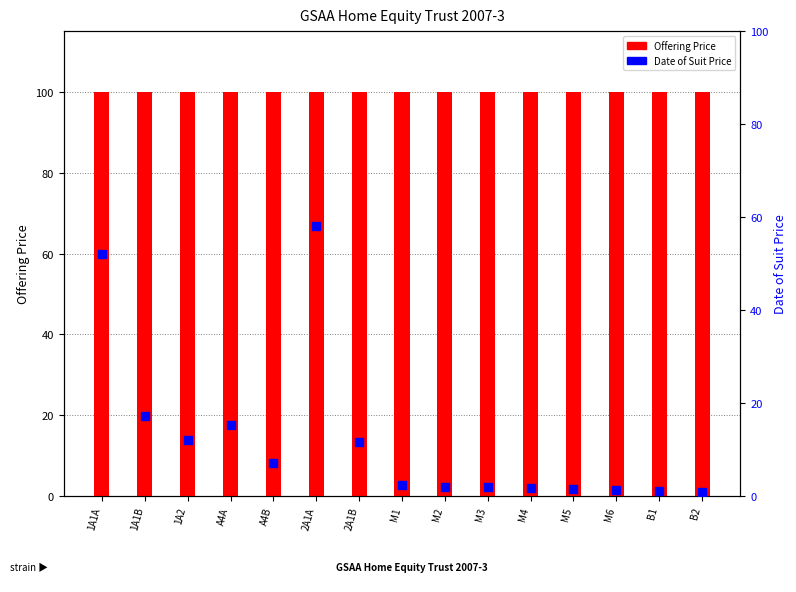

Which series reaches the minimum Y coordinate?

Date of Suit Price